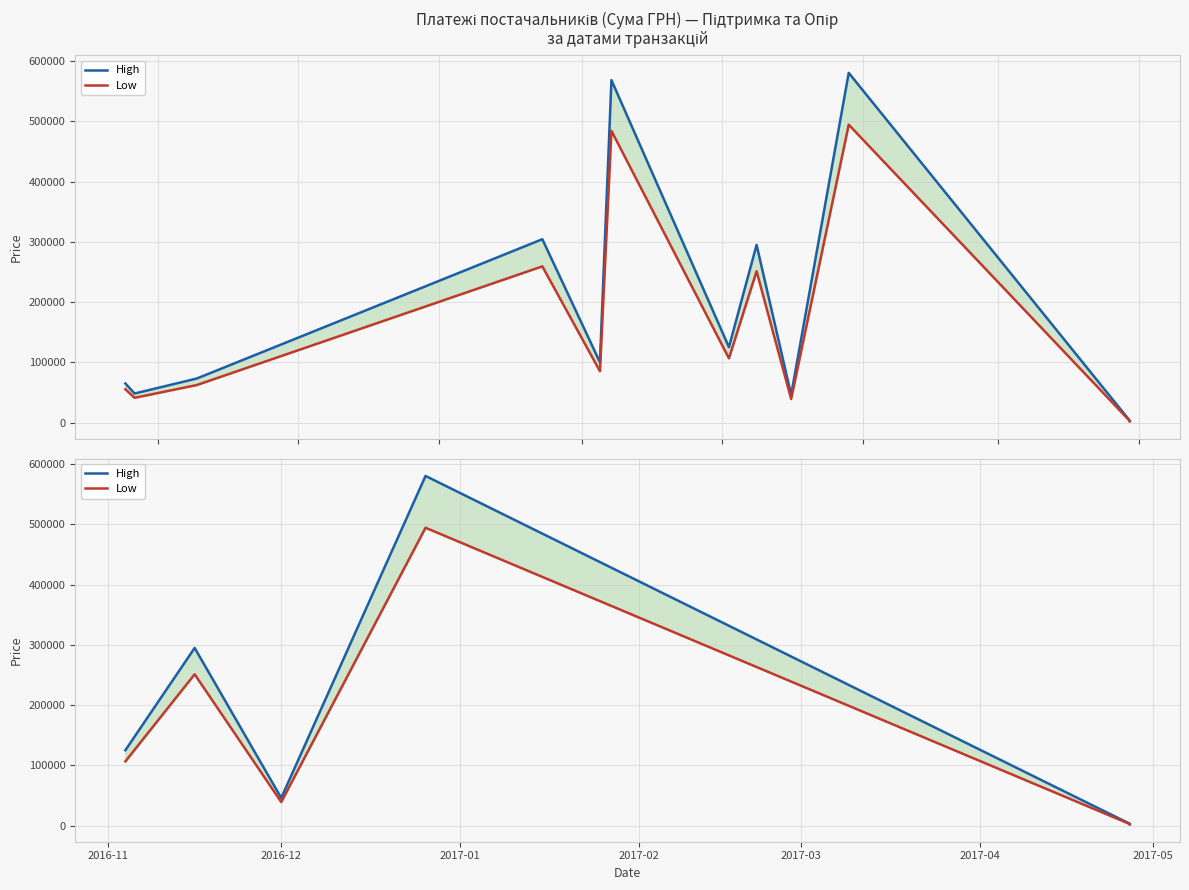

Which series has the largest total across all categories?

High